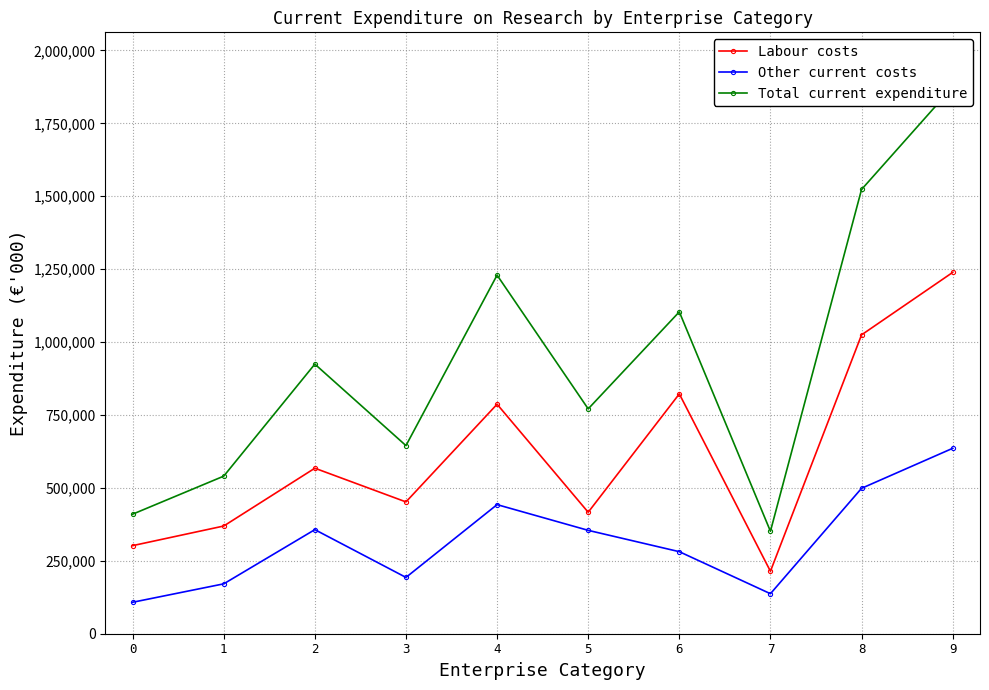

How many data points in Total current expenditure are above 924459?

4